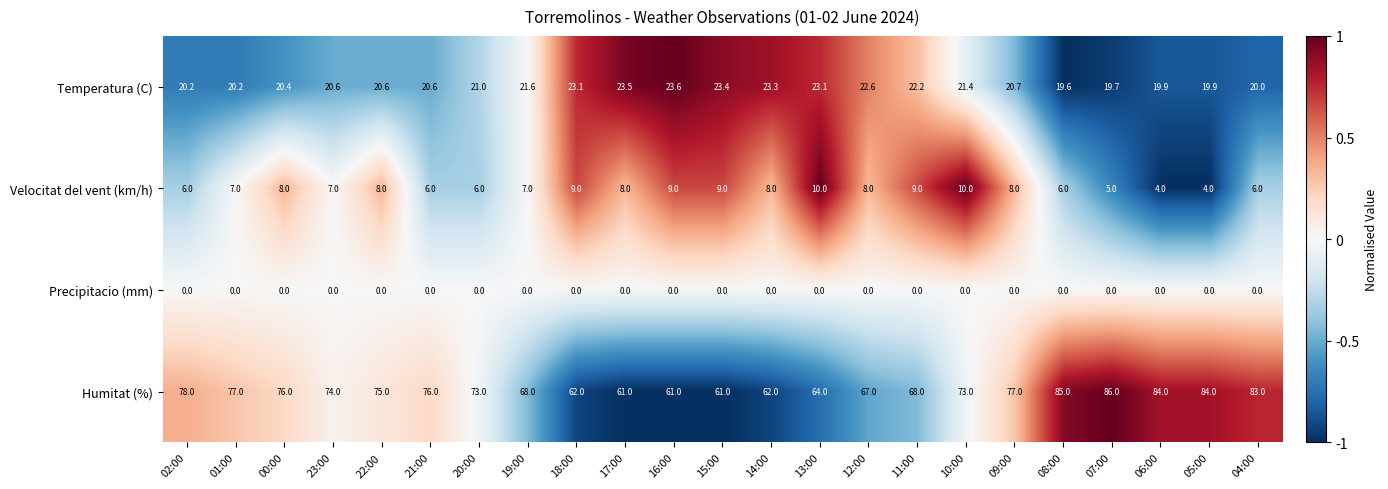

Rank the series at 08:00 from lowest to highest value.

Precipitacio (mm), Velocitat del vent (km/h), Temperatura (C), Humitat (%)